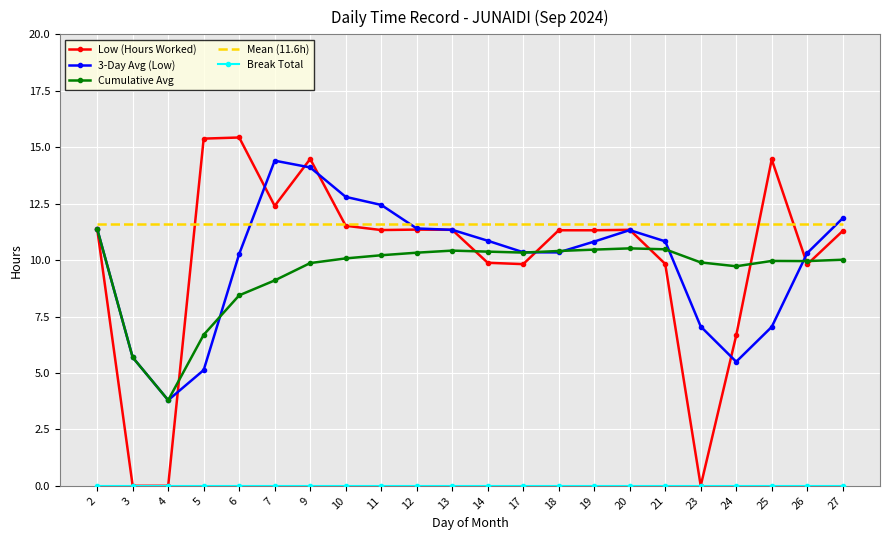

Between 4 and 10, which series saw the biggest shift?

Low (Hours Worked)